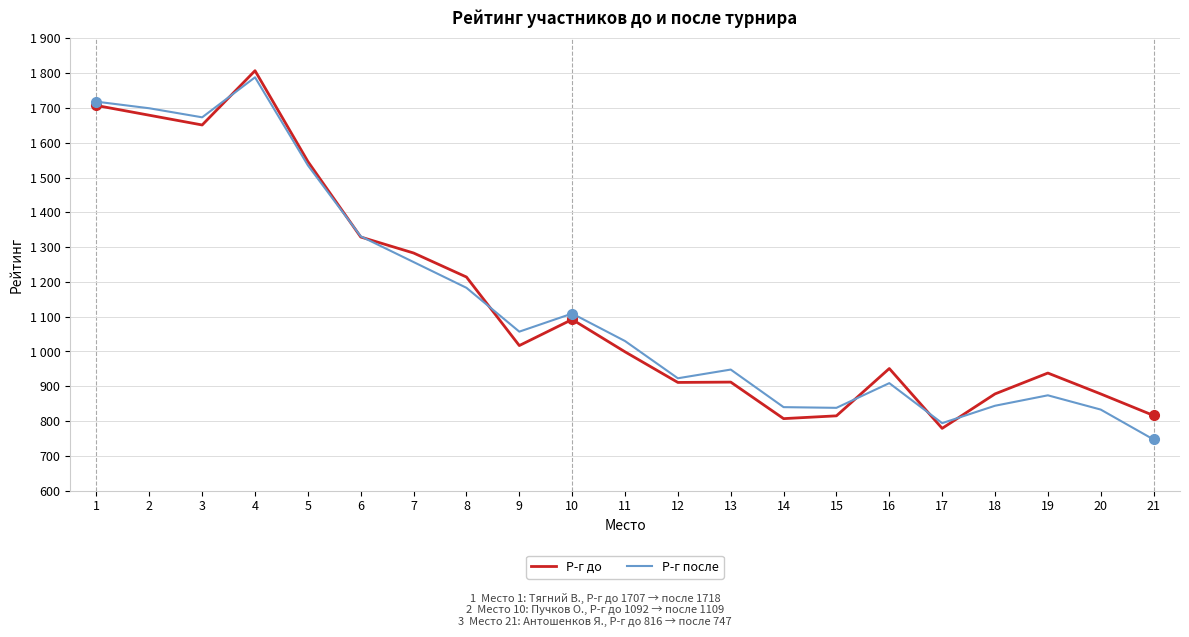

At which category is the sum across all series the highest?

4